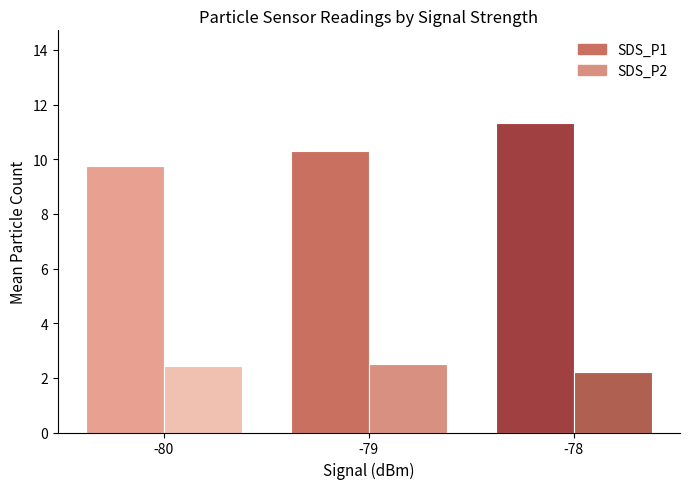

Reading left to right, transcribe all the data shown in this chart.

SDS_P1: -80=9.8	-79=10.3	-78=11.3
SDS_P2: -80=2.4	-79=2.5	-78=2.2